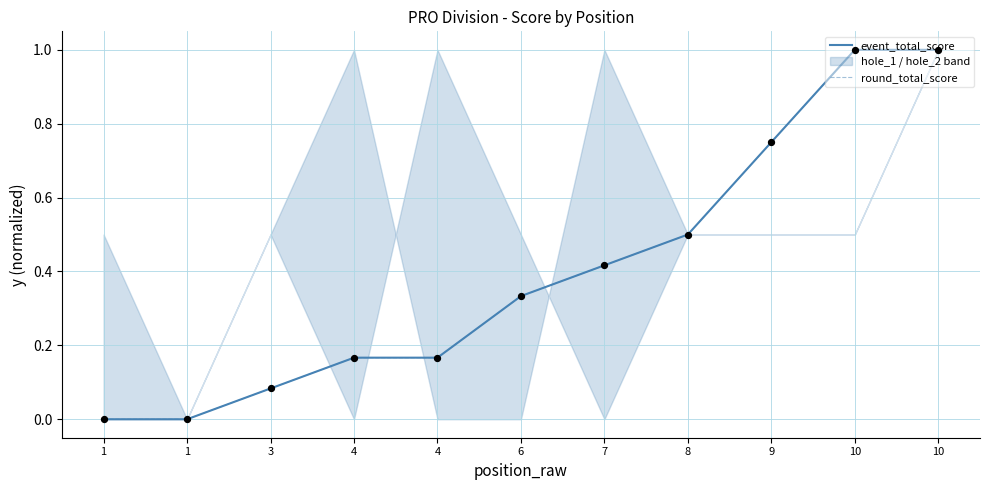

Which series contains the highest Y value?

event_total_score